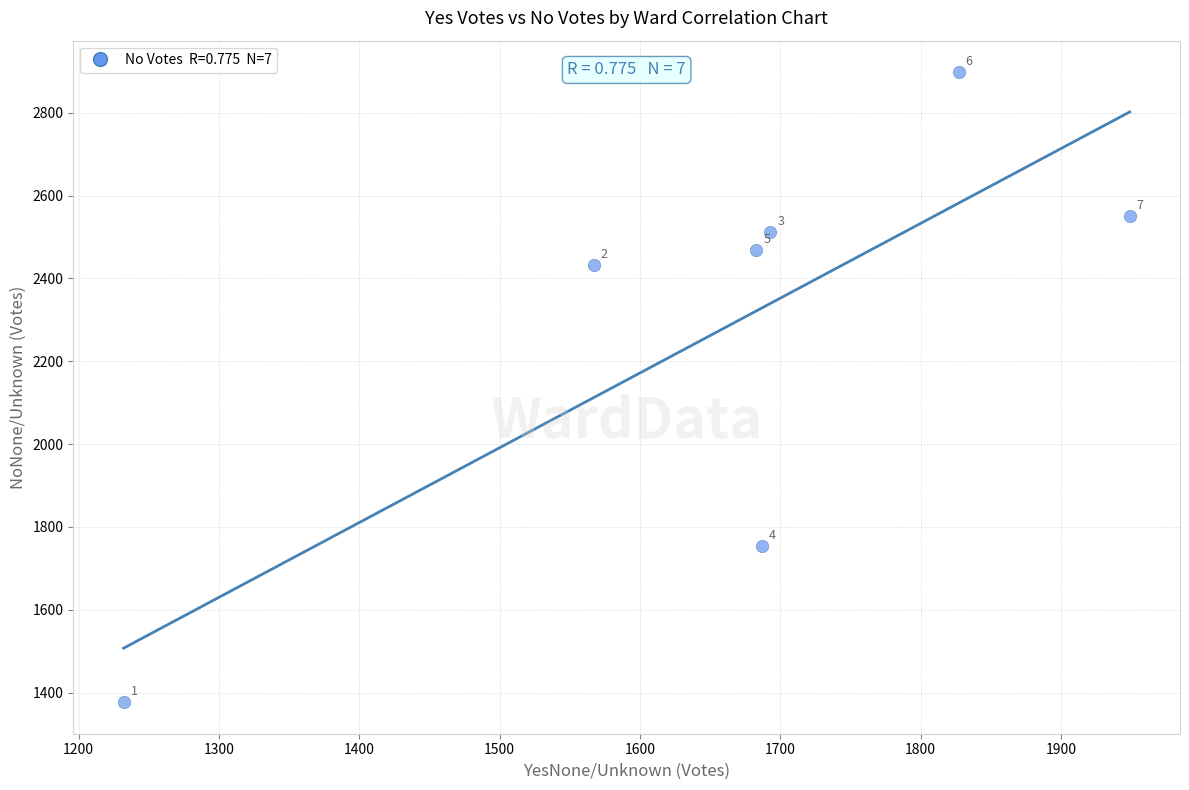

What is the average Y value?

2285